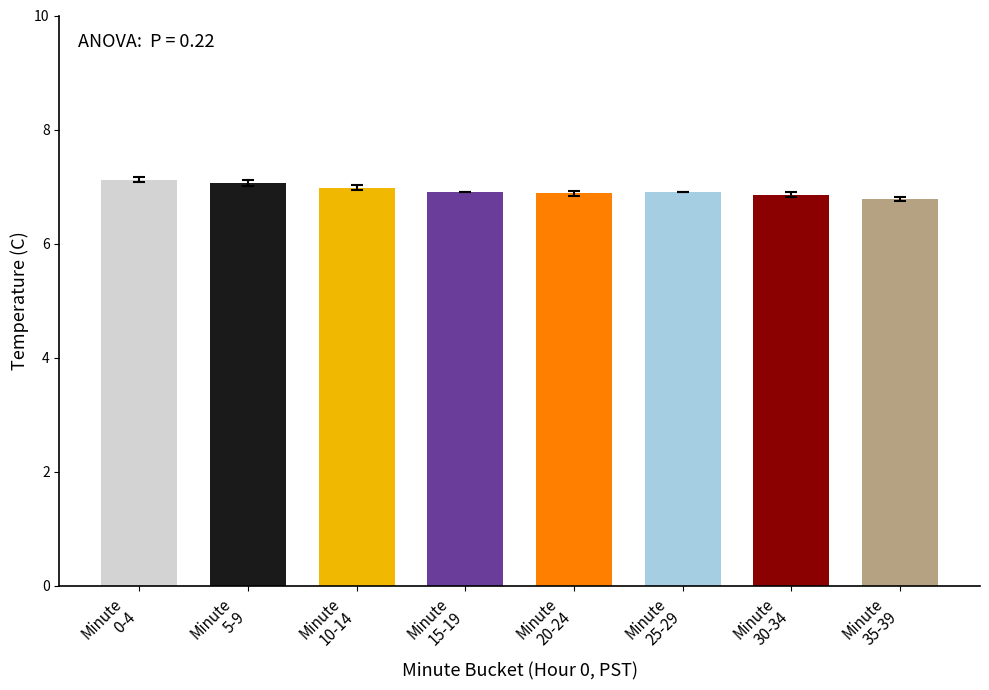

Does the chart contain any negative values?

No